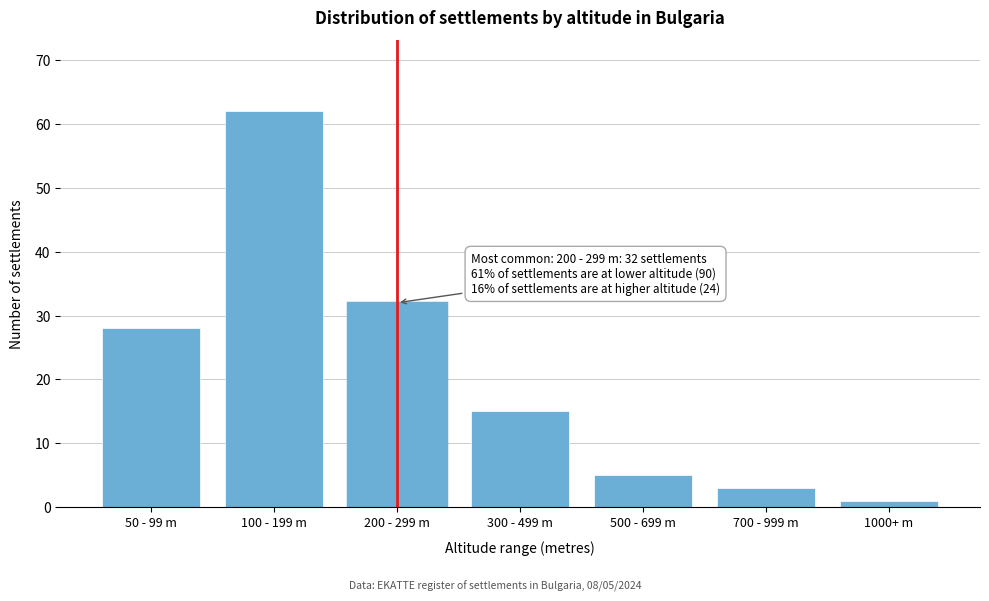

Reading right to left, transcribe all the data shown in this chart.

1	3	5	15	32	62	28